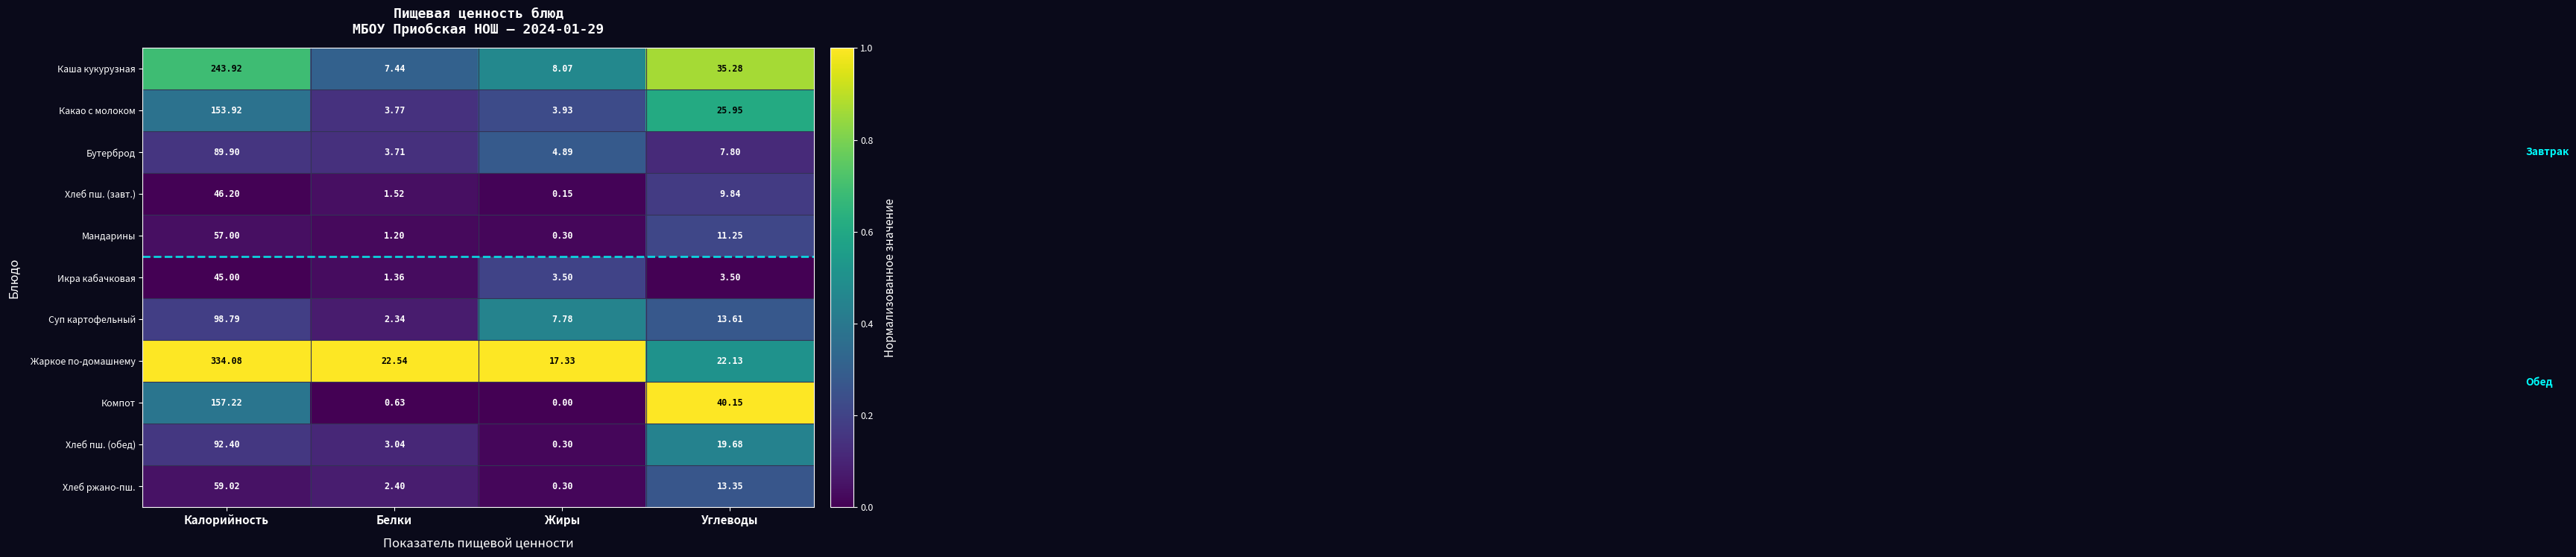

At which category is the sum across all series the highest?

Калорийность